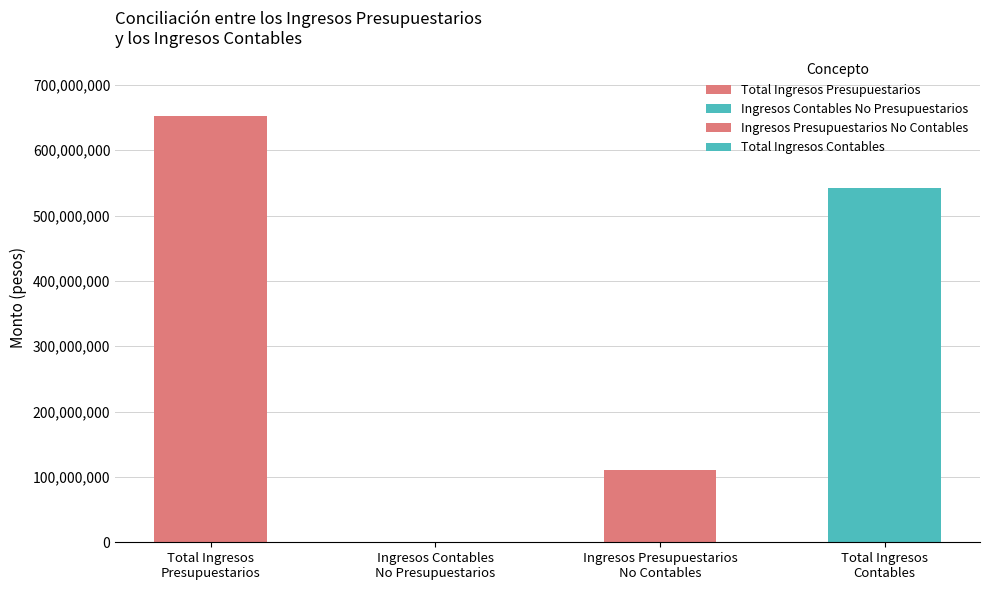

List the labels in order of value, largest first.

Total Ingresos
Presupuestarios, Total Ingresos
Contables, Ingresos Presupuestarios
No Contables, Ingresos Contables
No Presupuestarios